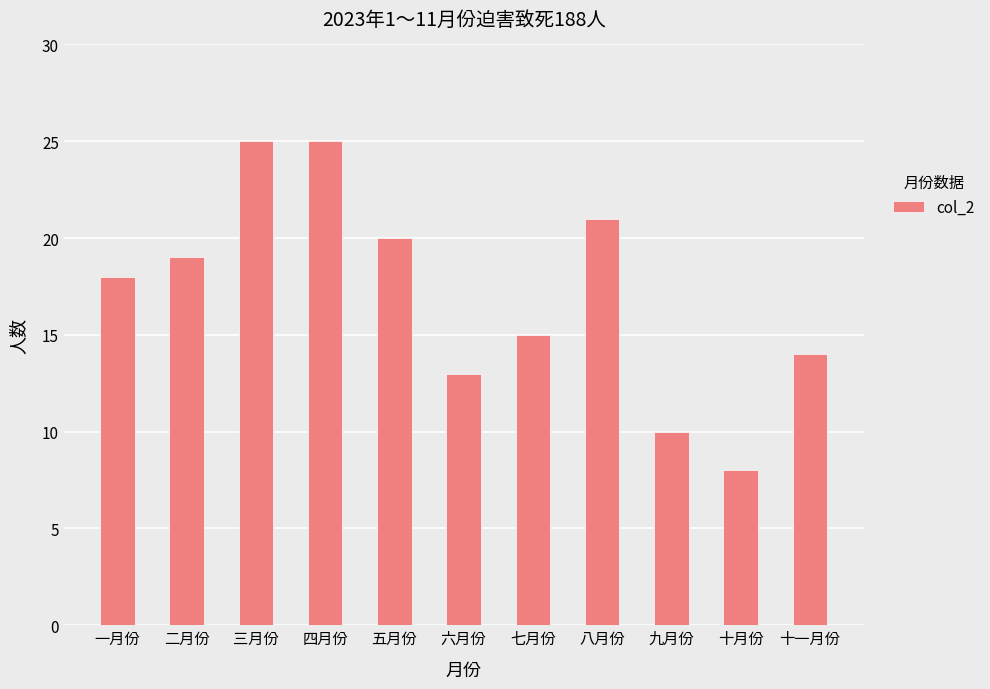

Does the chart contain stacked bars?

No